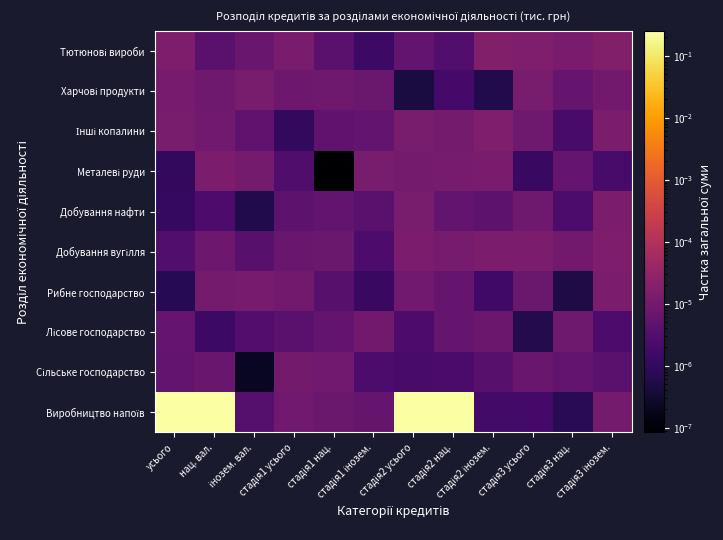

What is the maximum value shown in the chart?

0.2